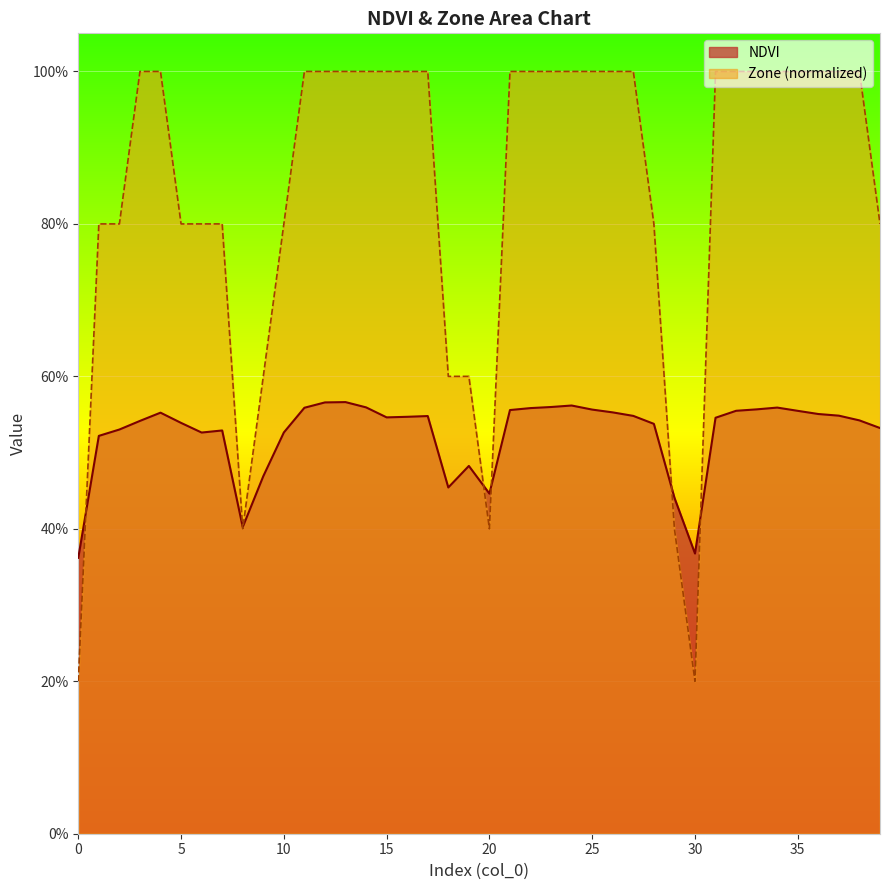

Which has a higher value, 28 or 14?

14